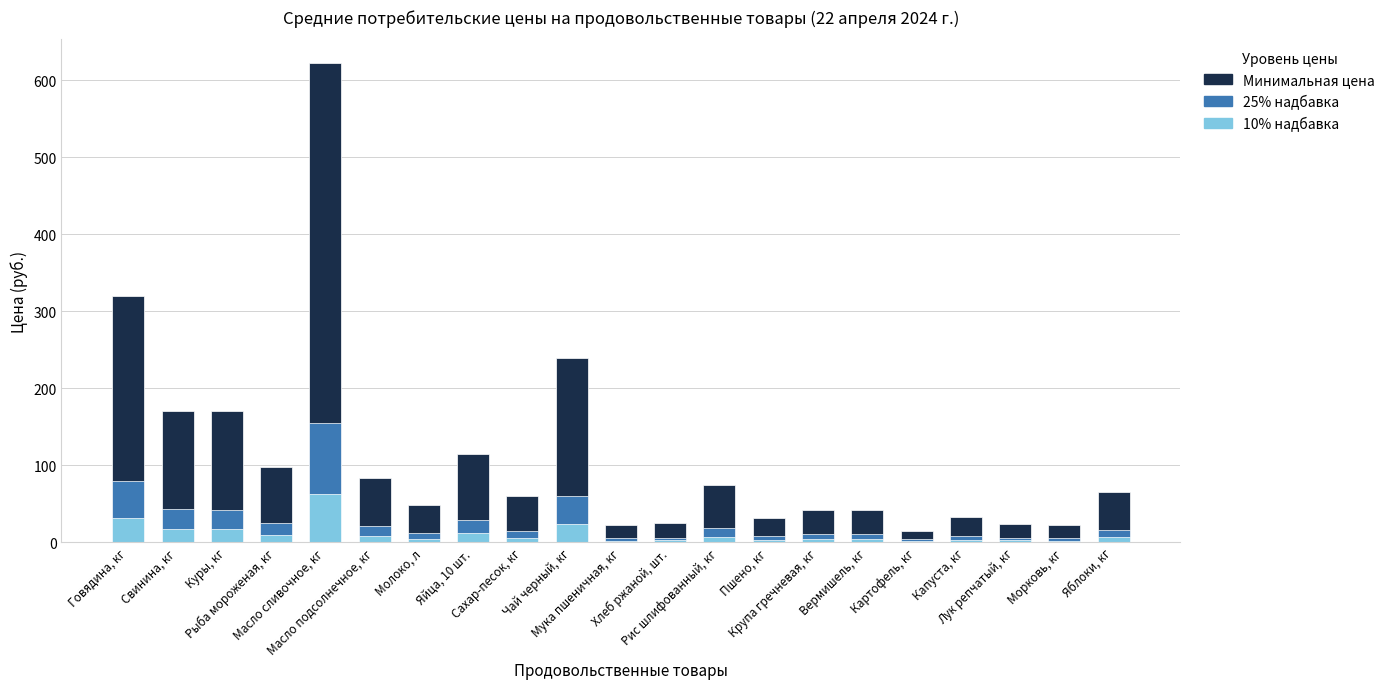

Reading left to right, transcribe all the data shown in this chart.

Минимальная цена: Говядина, кг=320.0	Свинина, кг=171.0	Куры, кг=170.0	Рыба мороженая, кг=98.0	Масло сливочное, кг=622.0	Масло подсолнечное, кг=83.0	Молоко, л=48.0	Яйца, 10 шт.=115.0	Сахар-песок, кг=60.0	Чай черный, кг=240.0	Мука пшеничная, кг=23.0	Хлеб ржаной, шт.=25.0	Рис шлифованный, кг=75.0	Пшено, кг=32.0	Крупа гречневая, кг=42.0	Вермишель, кг=42.0	Картофель, кг=15.0	Капуста, кг=33.0	Лук репчатый, кг=24.0	Морковь, кг=23.0	Яблоки, кг=66.0
25% надбавка: Говядина, кг=80.0	Свинина, кг=42.8	Куры, кг=42.5	Рыба мороженая, кг=24.5	Масло сливочное, кг=155.5	Масло подсолнечное, кг=20.8	Молоко, л=12.0	Яйца, 10 шт.=28.8	Сахар-песок, кг=15.0	Чай черный, кг=60.0	Мука пшеничная, кг=5.8	Хлеб ржаной, шт.=6.2	Рис шлифованный, кг=18.8	Пшено, кг=8.0	Крупа гречневая, кг=10.5	Вермишель, кг=10.5	Картофель, кг=3.8	Капуста, кг=8.2	Лук репчатый, кг=6.0	Морковь, кг=5.8	Яблоки, кг=16.5
10% надбавка: Говядина, кг=32.0	Свинина, кг=17.1	Куры, кг=17.0	Рыба мороженая, кг=9.8	Масло сливочное, кг=62.2	Масло подсолнечное, кг=8.3	Молоко, л=4.8	Яйца, 10 шт.=11.5	Сахар-песок, кг=6.0	Чай черный, кг=24.0	Мука пшеничная, кг=2.3	Хлеб ржаной, шт.=2.5	Рис шлифованный, кг=7.5	Пшено, кг=3.2	Крупа гречневая, кг=4.2	Вермишель, кг=4.2	Картофель, кг=1.5	Капуста, кг=3.3	Лук репчатый, кг=2.4	Морковь, кг=2.3	Яблоки, кг=6.6